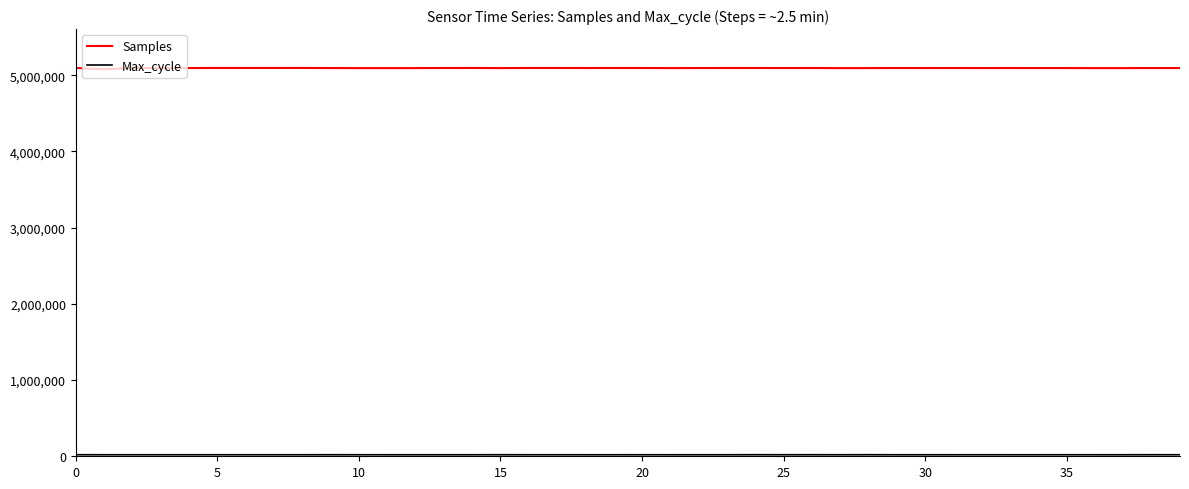

How many lines are shown in the chart?

2